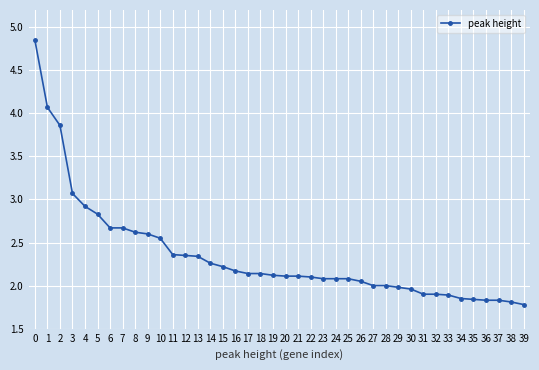

What is the difference between the maximum and minimum values?

3.1